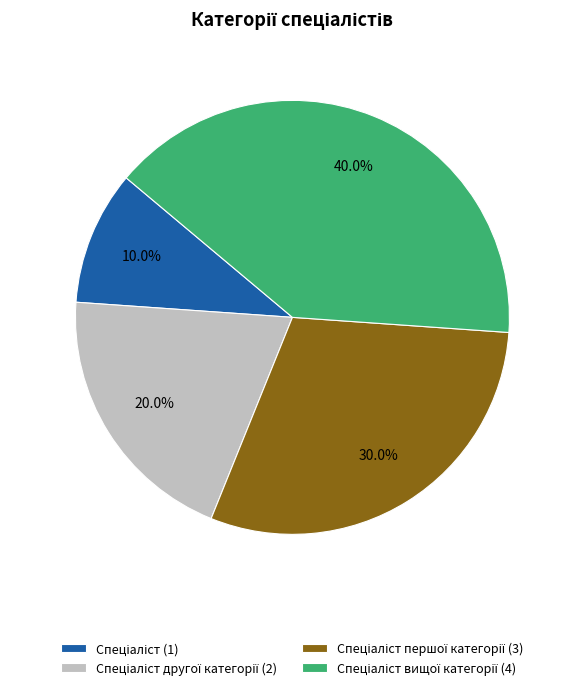

Does any single category account for the majority?

No